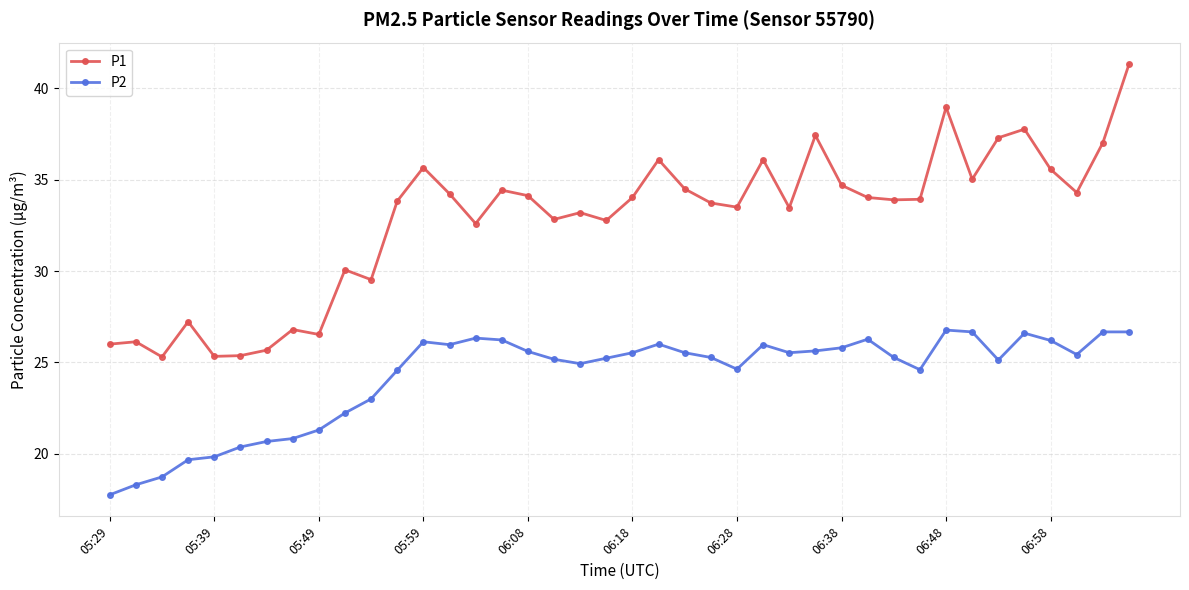

True or false: P2 has more than 0 interior local peaks.

True